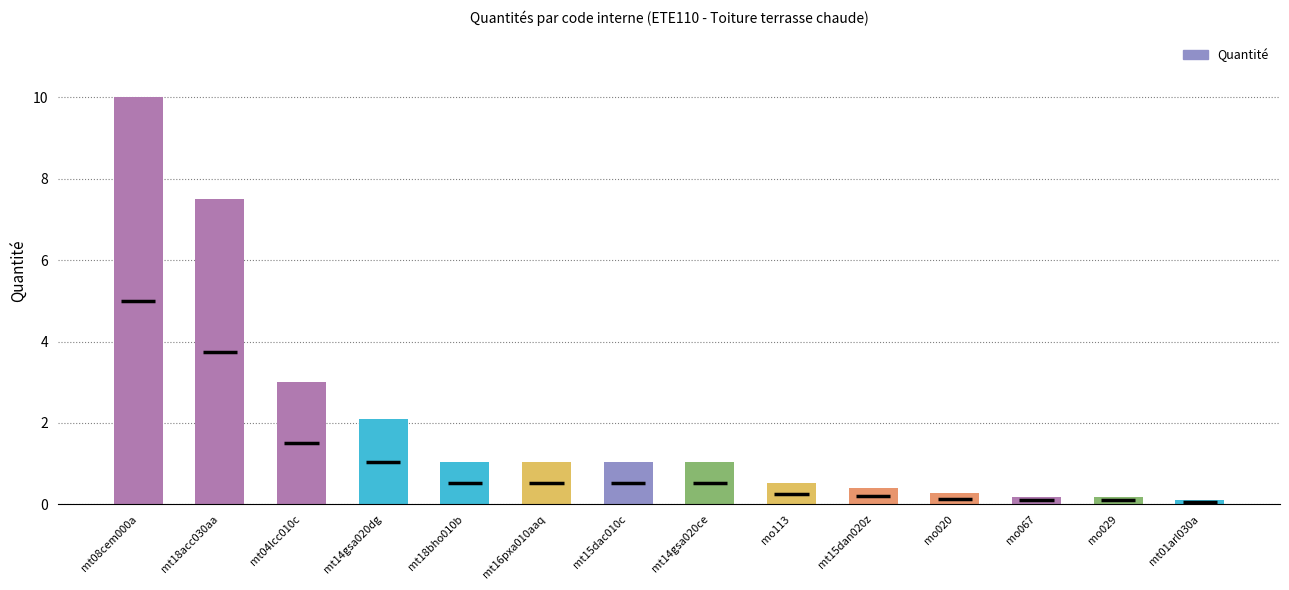

The value at mt18acc030aa is 7.5. True or false?

True